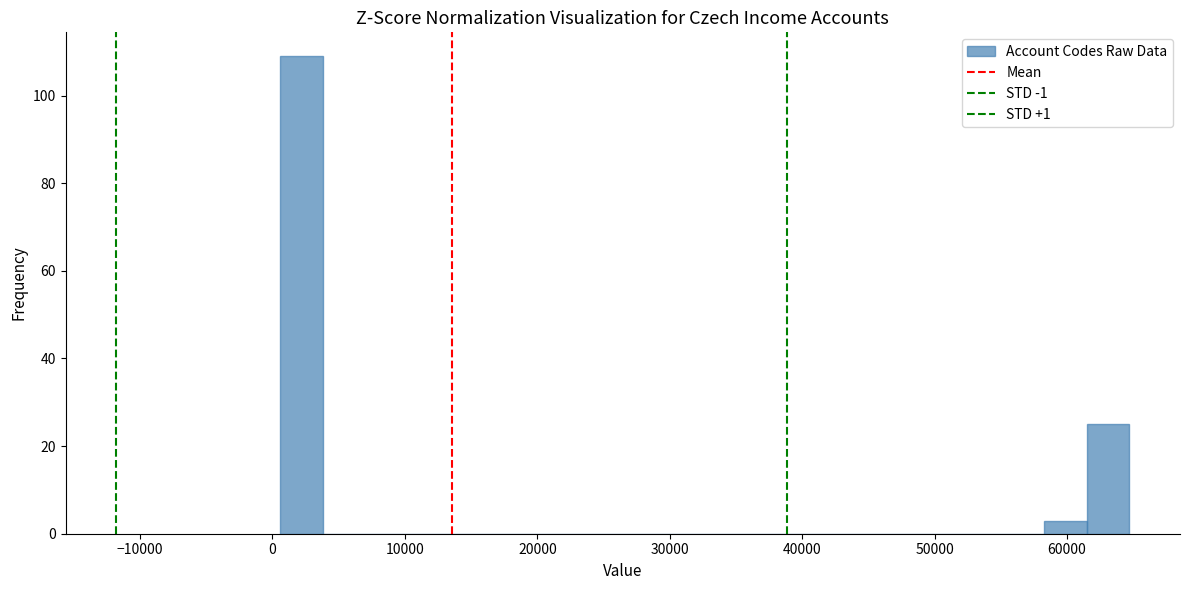

Around what value on the x-axis is the tallest bar? Give the approximate position of its centre, as read against the axis.

2000